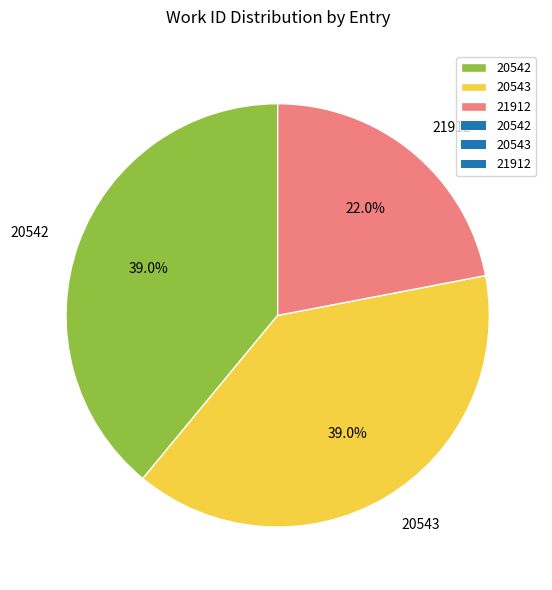

Combined, what portion of the pie is 20543 and 21912?

61.0%